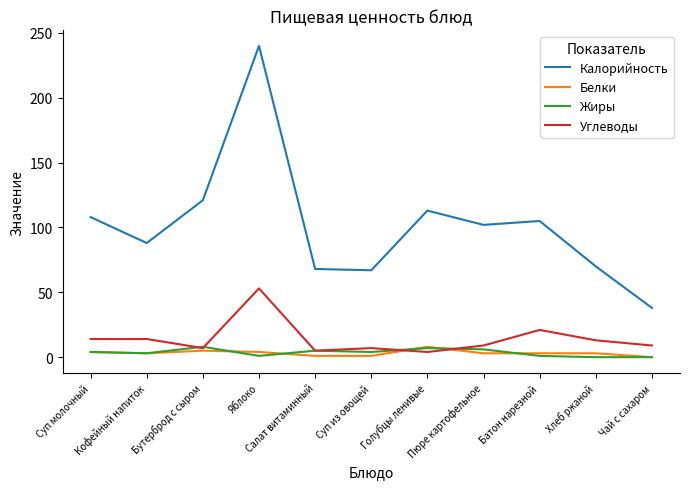

True or false: Жиры and Калорийность intersect in this chart.

False